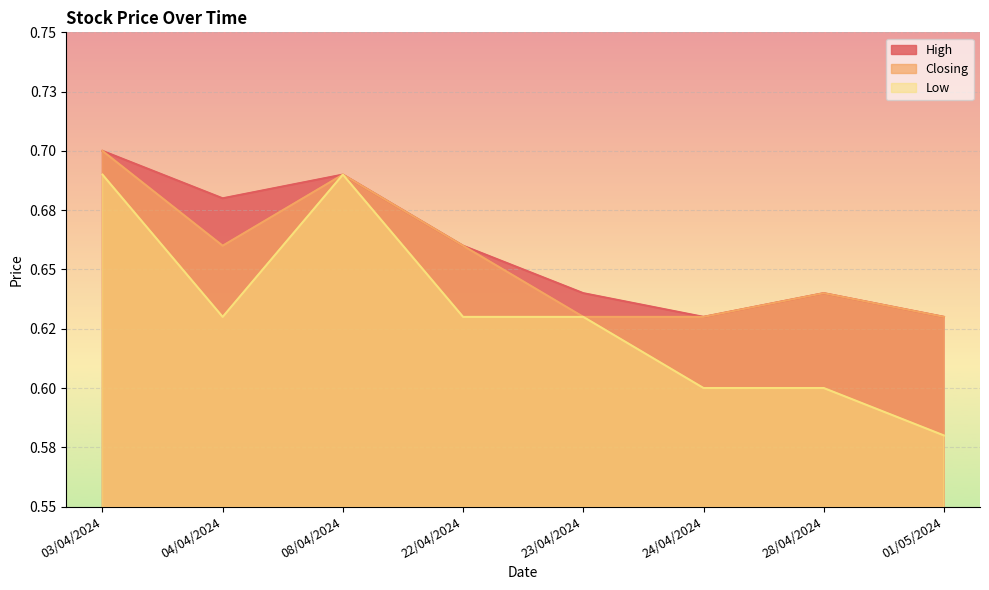

What is the difference between the second highest and minimum values in the Low series?

0.1